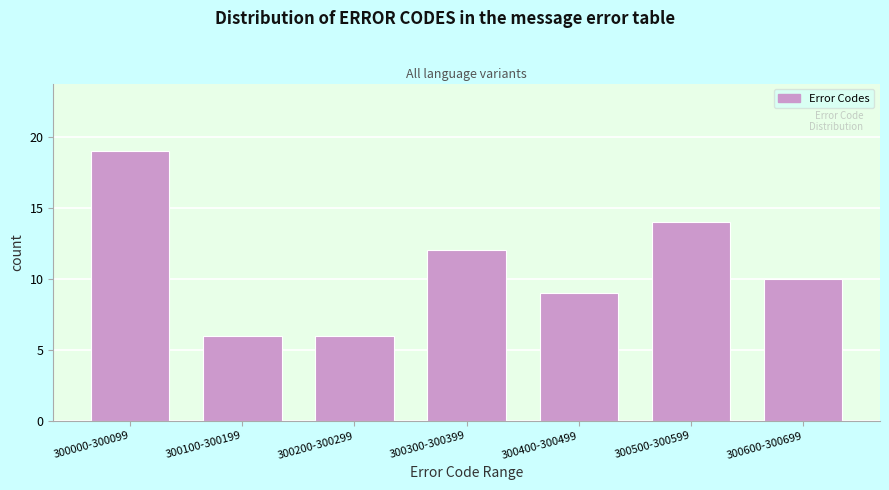

Reading right to left, what are all the values shown in this chart?

300600-300699=10	300500-300599=14	300400-300499=9	300300-300399=12	300200-300299=6	300100-300199=6	300000-300099=19